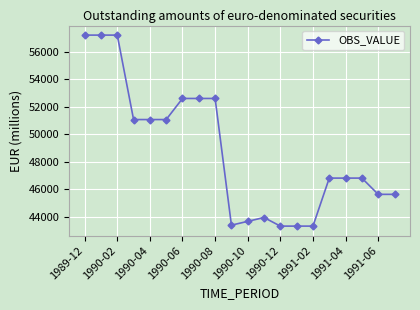

What is the difference between the maximum and minimum values?

13862.6